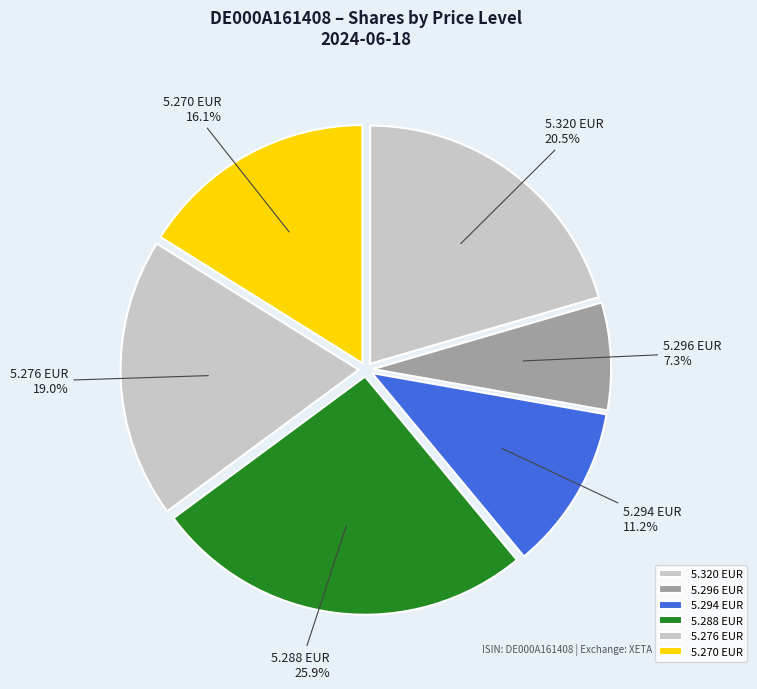

What portion of the pie excludes 5.294 EUR?

88.8%